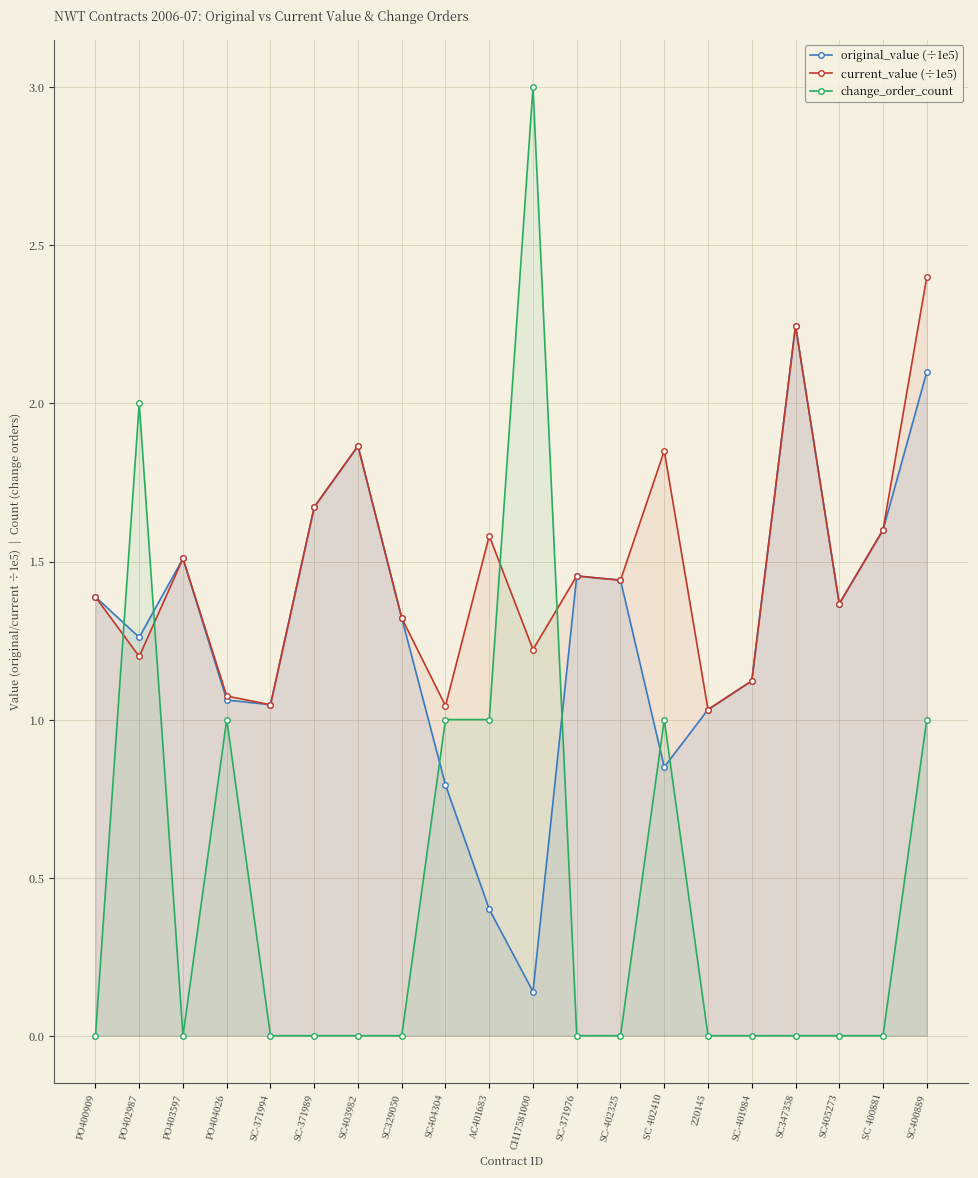

Which series has the widest spread of values?

change_order_count